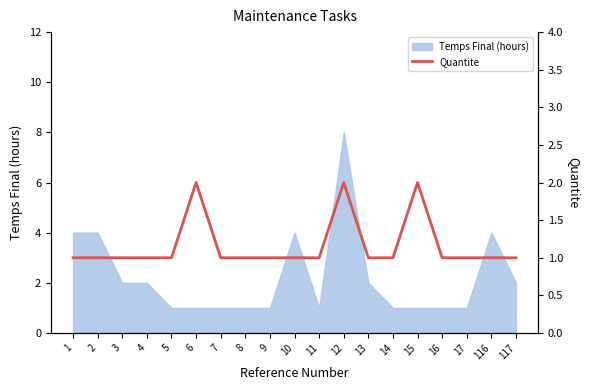

At which label is the value closest to 1?

1